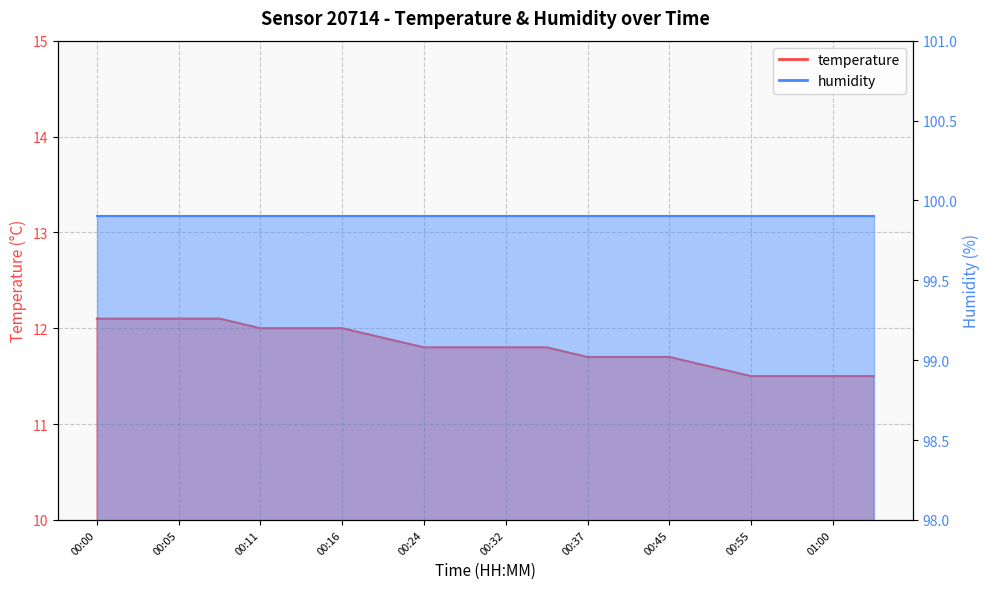

Rank the categories by value from lowest to highest.

00:55, 00:58, 01:00, 01:03, 00:52, 00:37, 00:39, 00:45, 00:24, 00:29, 00:32, 00:34, 00:19, 00:11, 00:14, 00:16, 00:00, 00:03, 00:05, 00:08